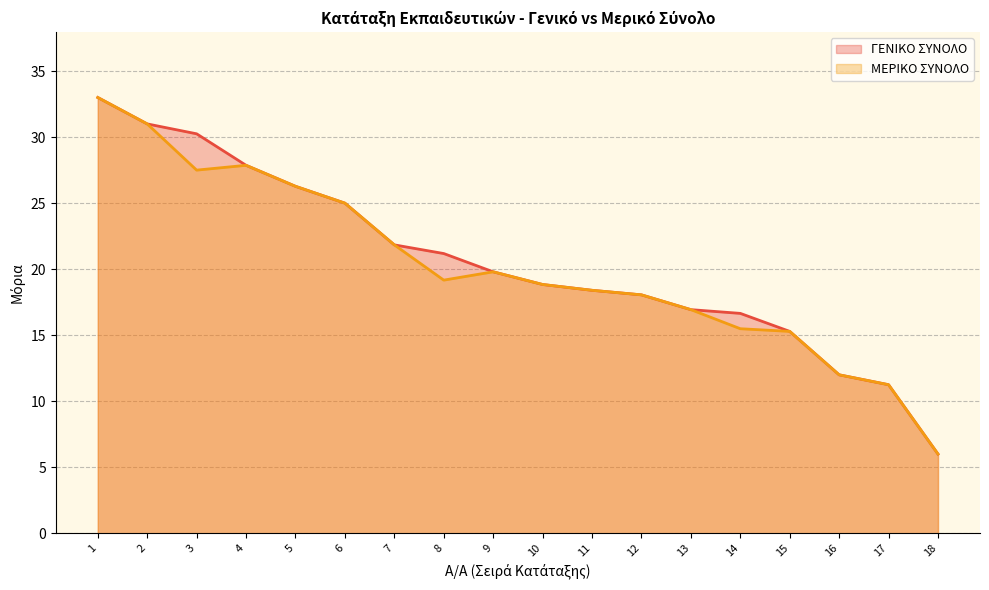

List the labels in order of ΜΕΡΙΚΟ ΣΥΝΟΛΟ value, largest first.

1, 2, 4, 3, 5, 6, 7, 9, 8, 10, 11, 12, 13, 14, 15, 16, 17, 18